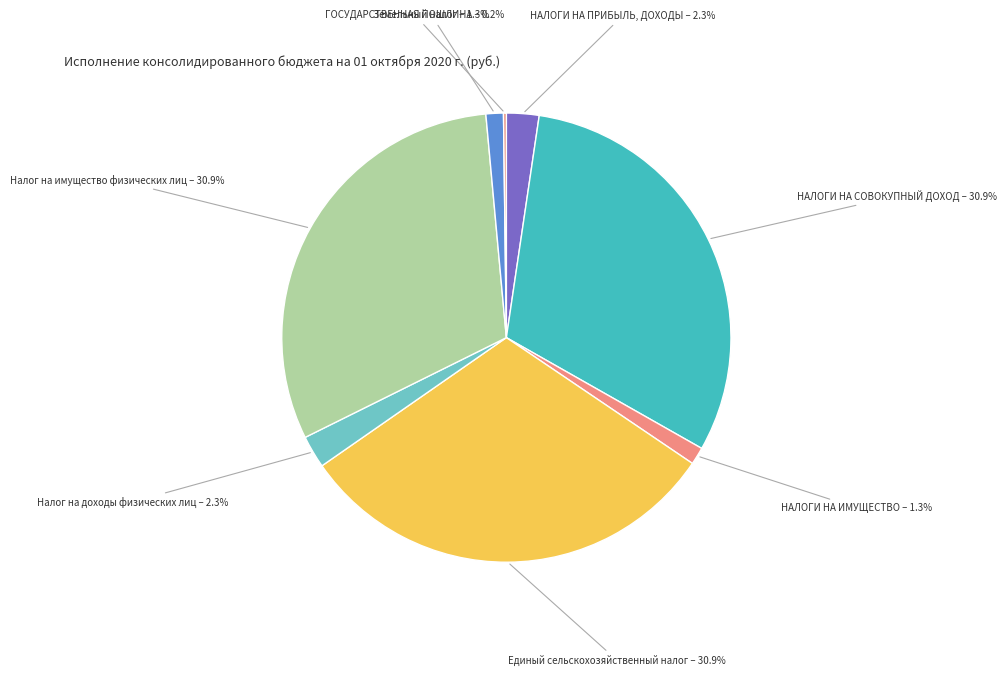

Does any single category account for the majority?

No